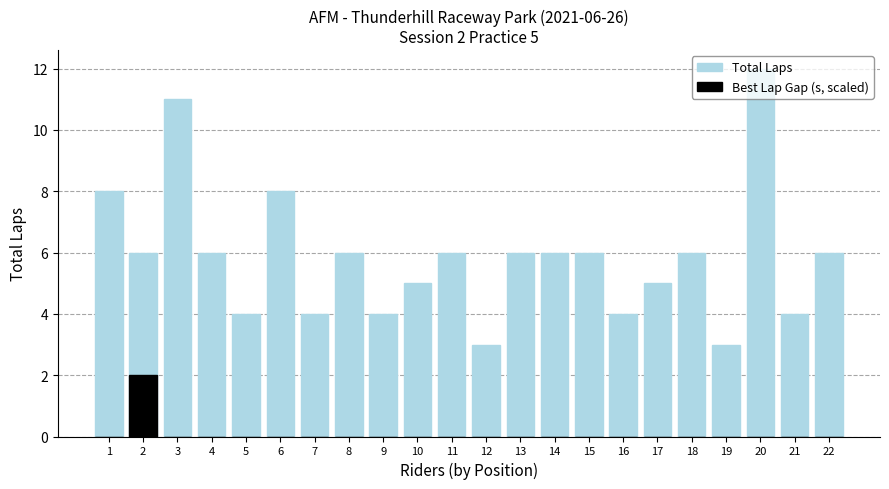

What is the total value across all series at 1?

8